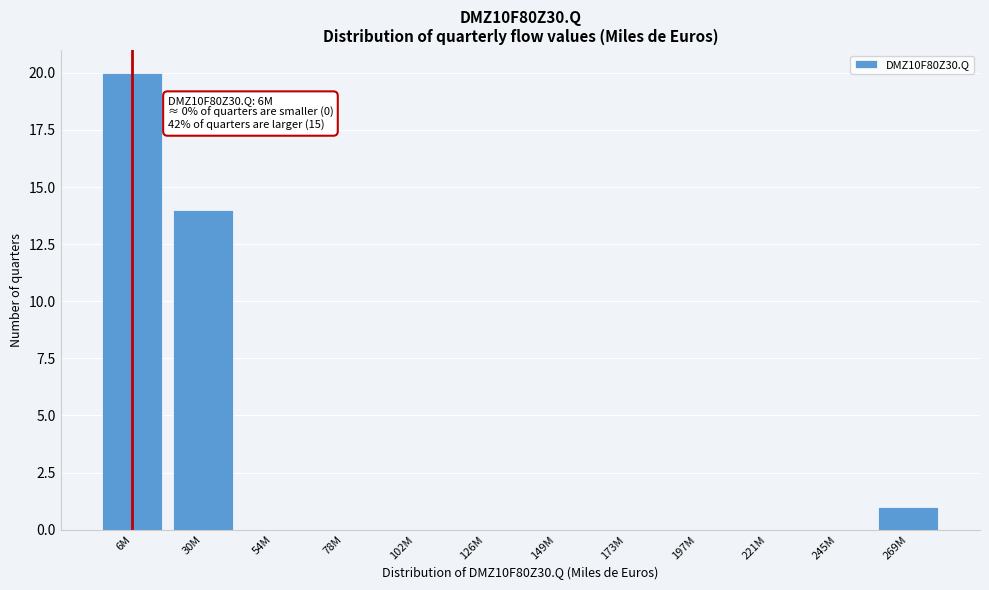

Reading left to right, list all the values displayed in this chart.

6M=20	30M=14	54M=0	78M=0	102M=0	126M=0	149M=0	173M=0	197M=0	221M=0	245M=0	269M=1